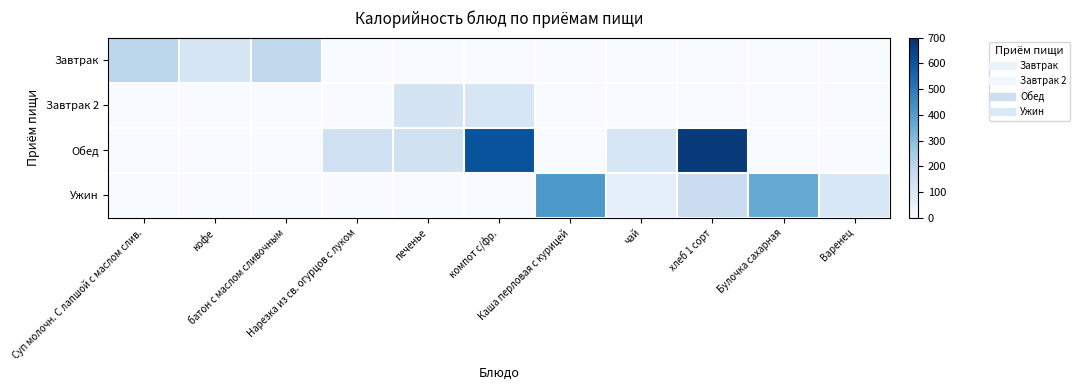

What is the maximum value shown in the chart?

675.0